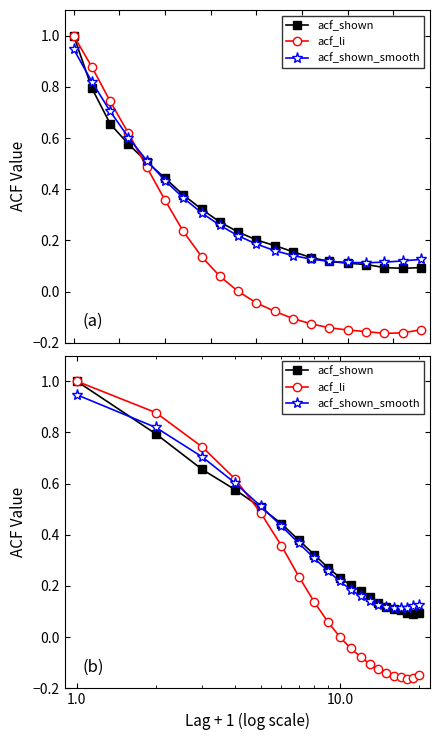

Is it true that acf_shown equals 0.1 at 12?

False